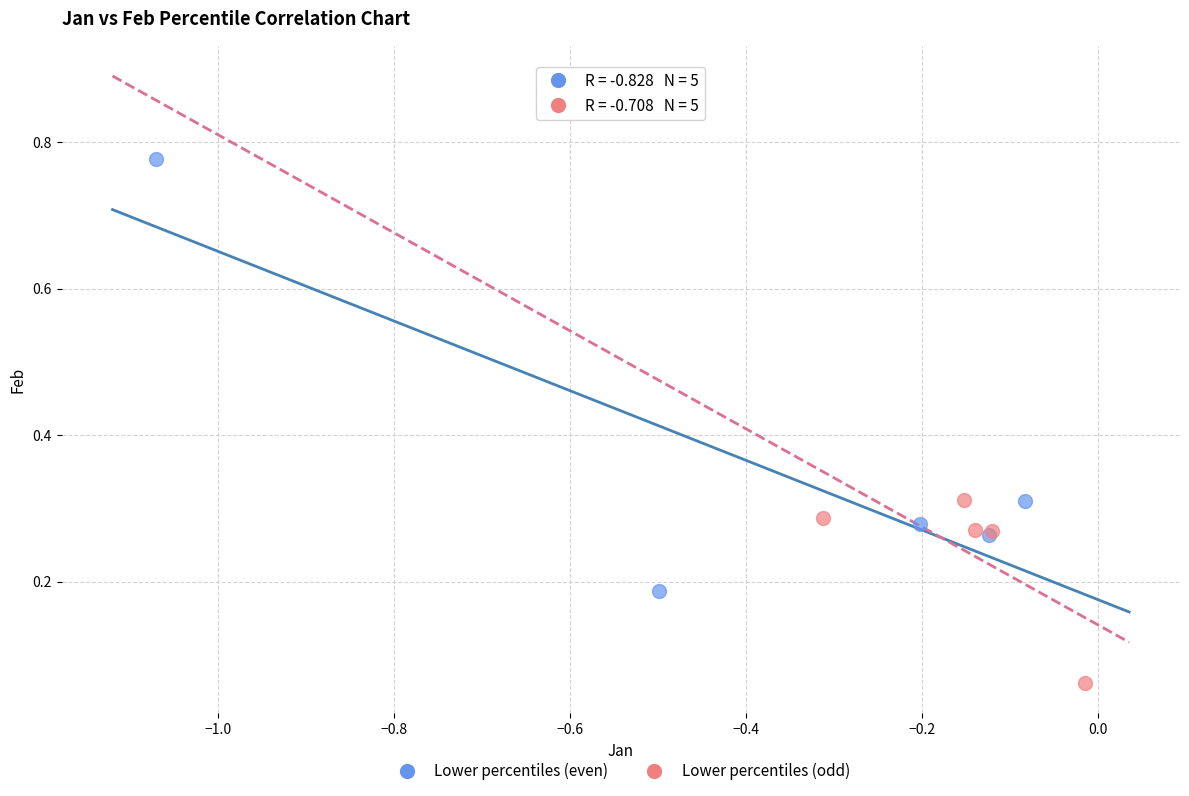

Which series contains the lowest Y value?

Lower percentiles (odd)